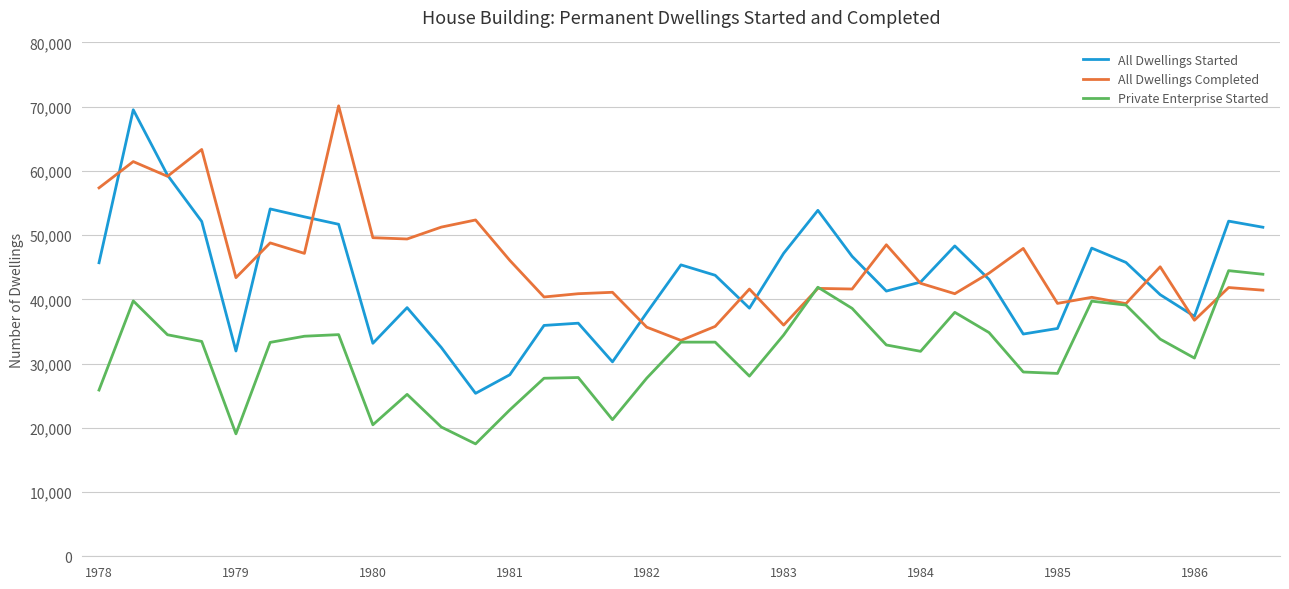

What is the greatest value displayed?

70130